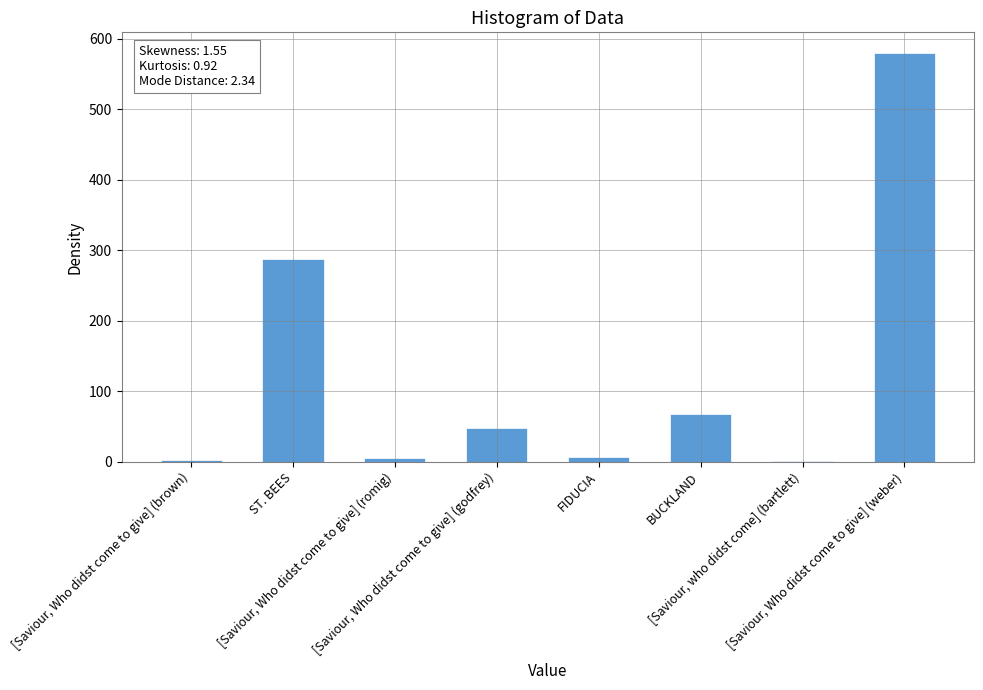

Is it true that the value at [Saviour, Who didst come to give] (weber) is 580?

True